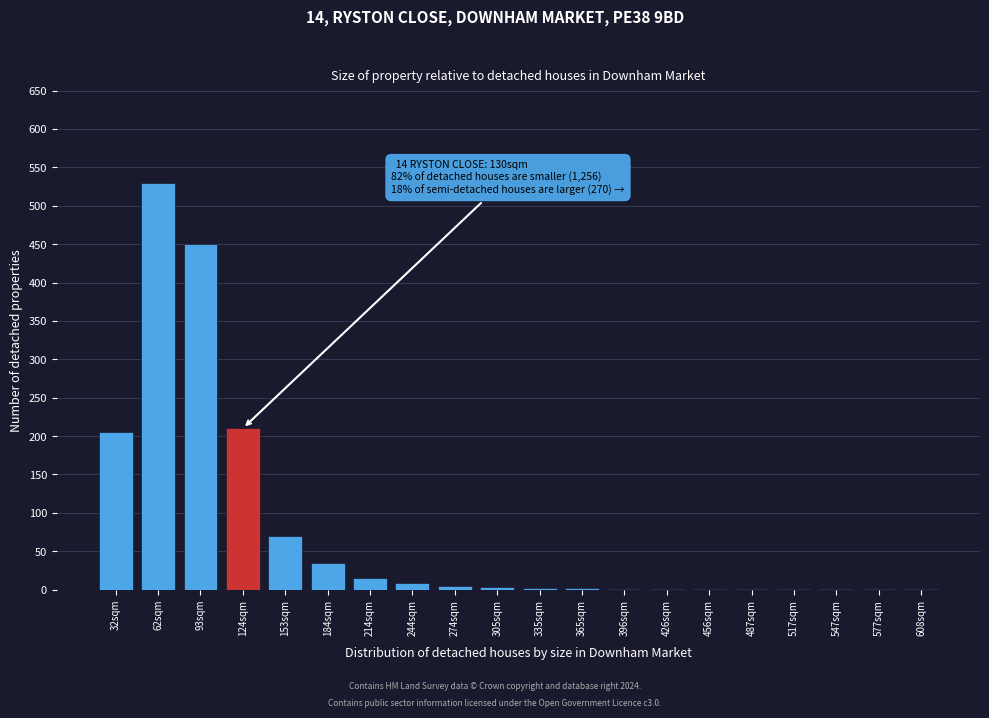

What is the sum of all values?

1543